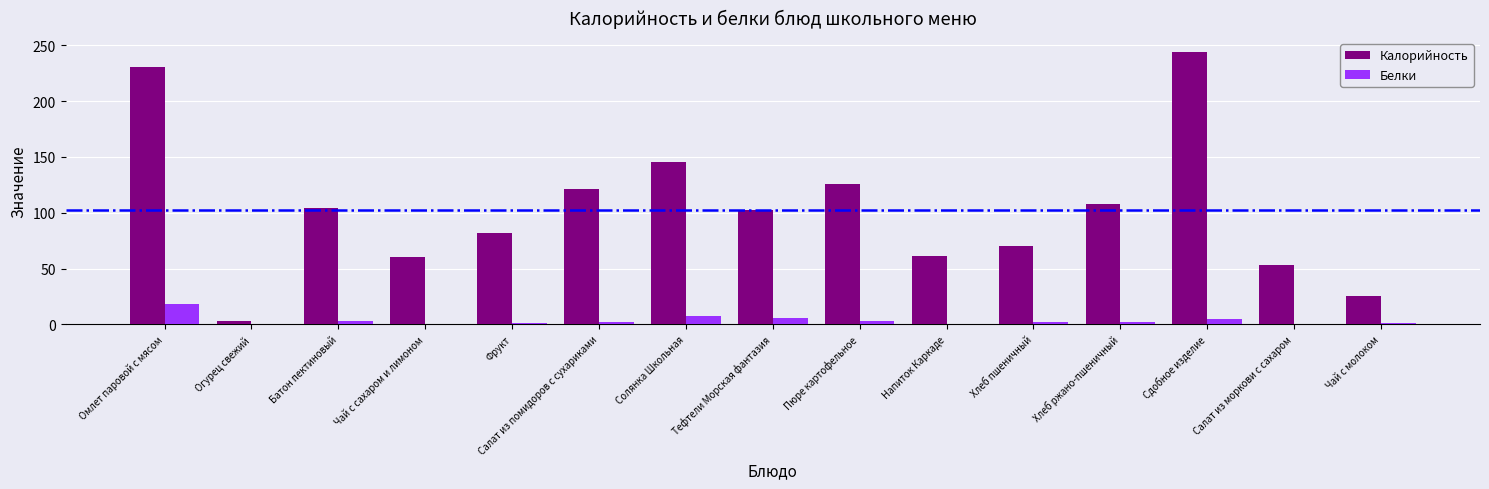

The Калорийность series shows 196.7 at Солянка Школьная. True or false?

False